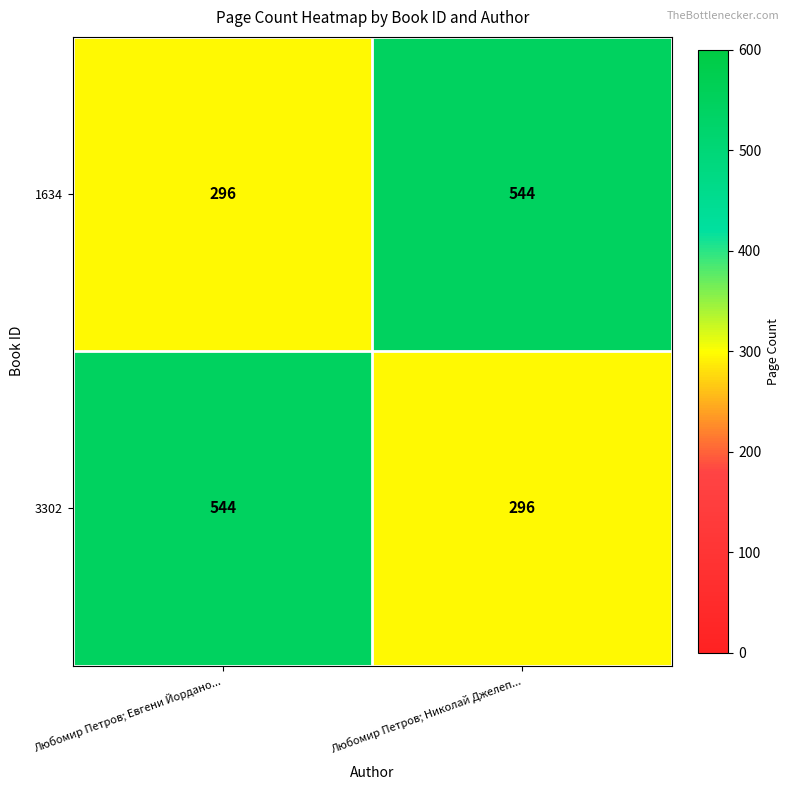

At Любомир Петров; Евгени Йордано..., list the series in order from largest to smallest.

3302, 1634